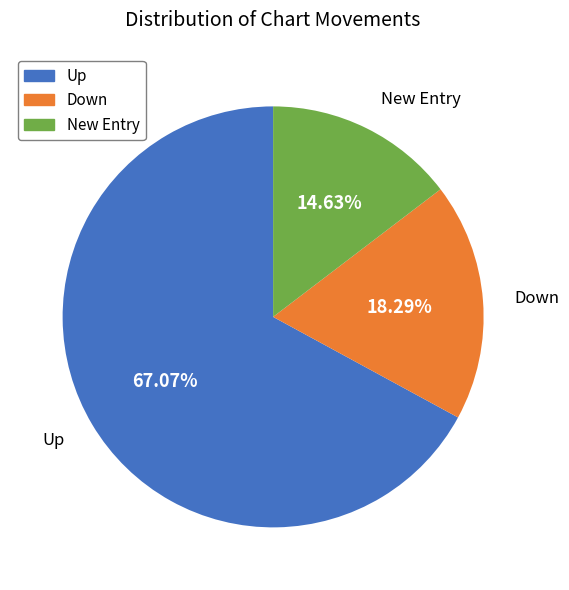

To the nearest percent, what is the difference between the largest and smallest slice percentages?

52%